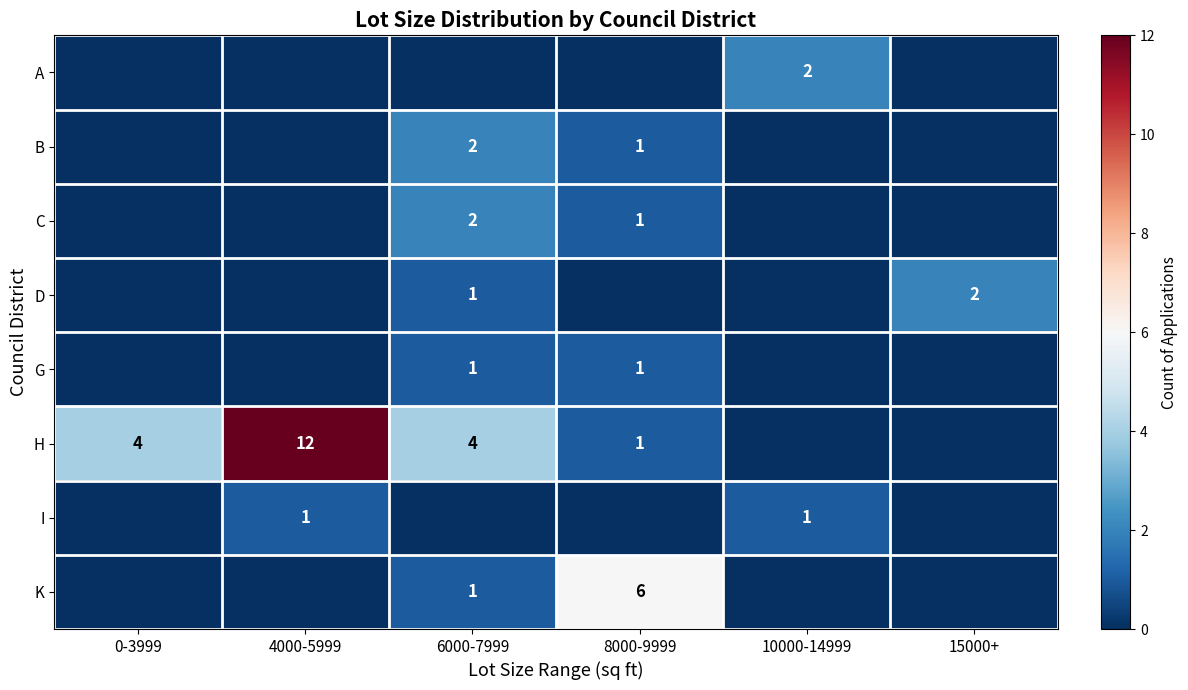

The H series shows 1 at 8000-9999. True or false?

True